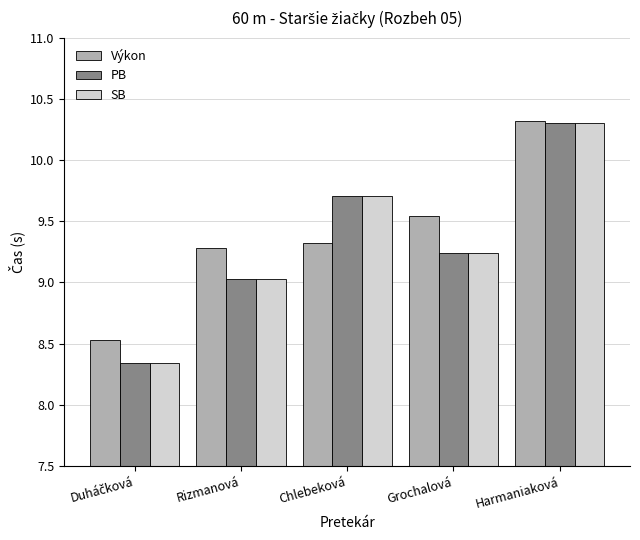

What is the sum of the PB values at Harmaniaková and Grochalová?

19.5